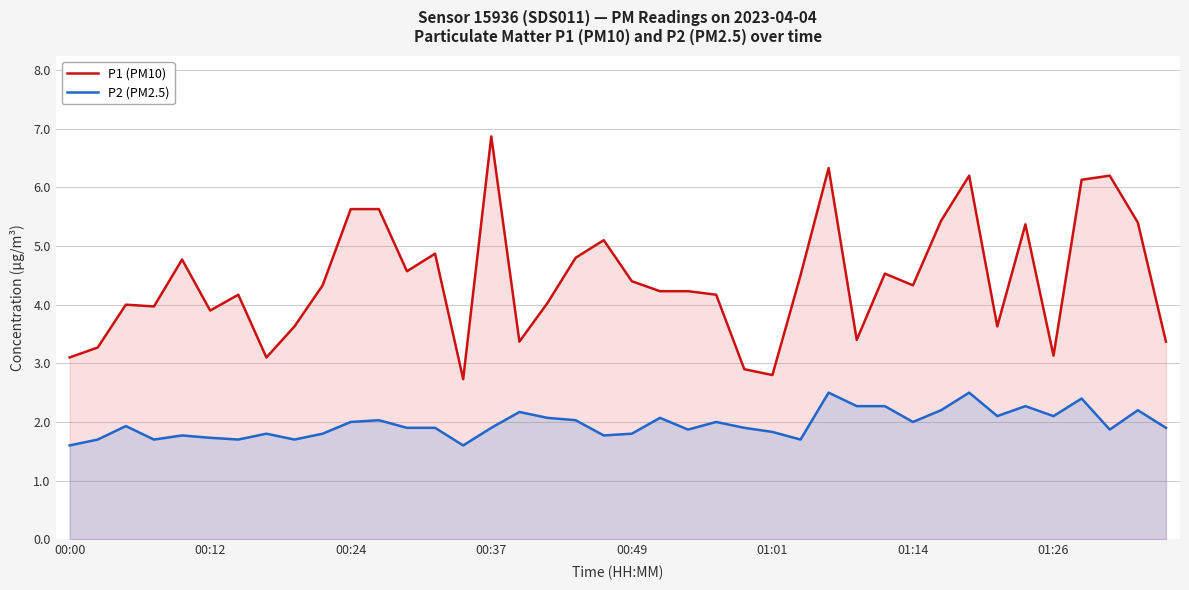

What is the greatest value displayed?

6.9